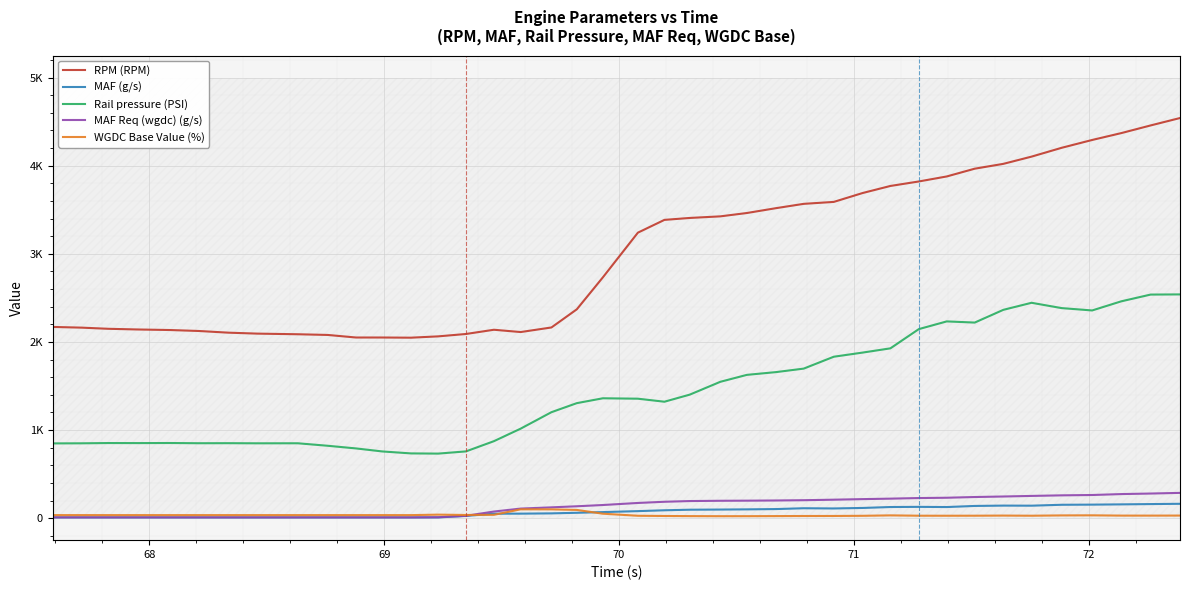

What is the difference between the maximum and minimum values in the RPM (RPM) series?

2493.0